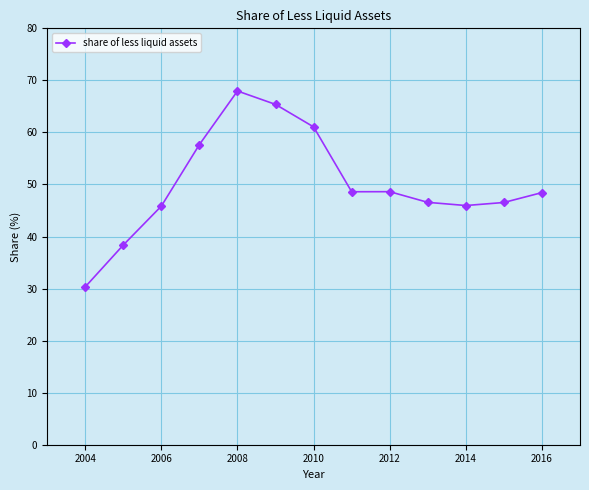

What is the maximum value shown in the chart?

68.0